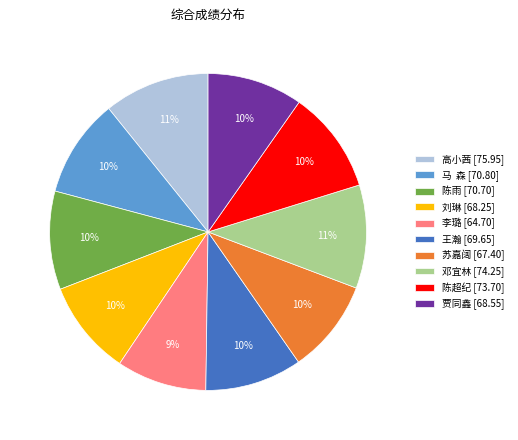

Combined, do 苏嘉阔 and 王瀚 account for over 50%?

No